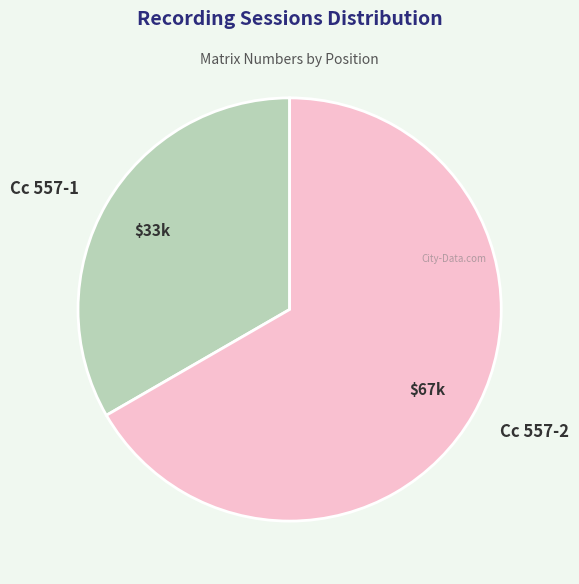

Which category has the biggest portion of the pie?

Cc 557-2